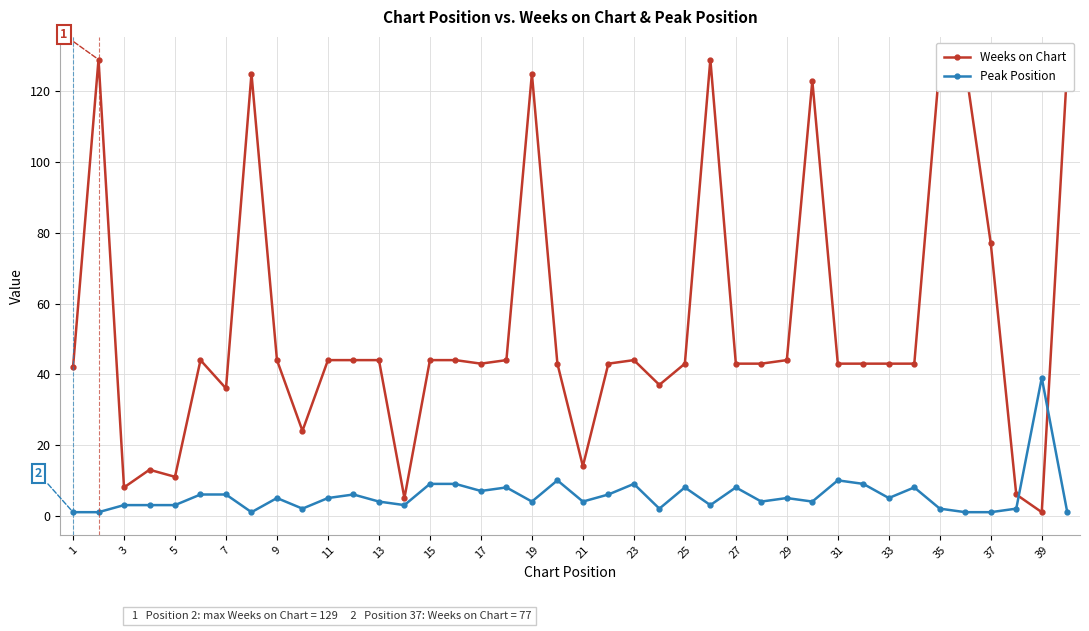

Which series has the widest spread of values?

Weeks on Chart